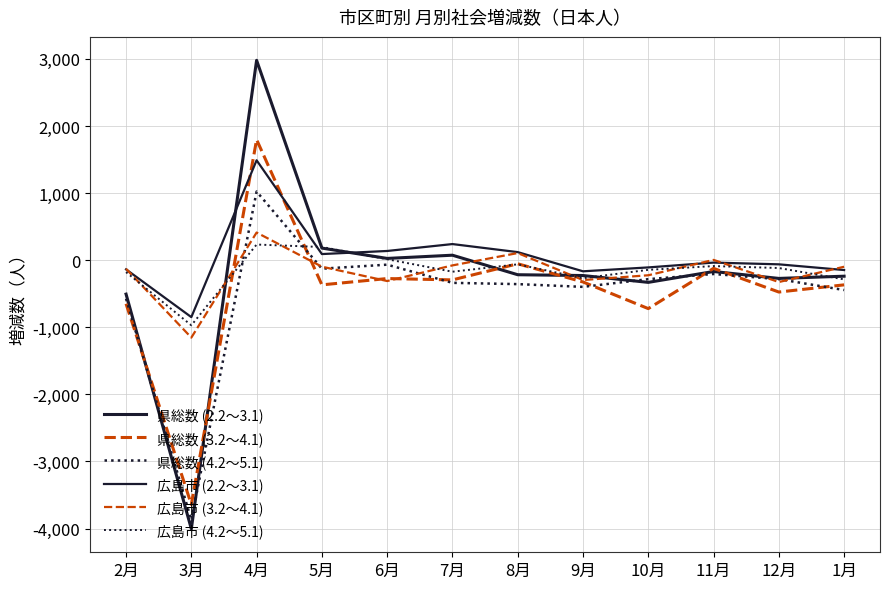

What are all the series names shown in the legend?

県総数 (2.2～3.1), 県総数 (3.2～4.1), 県総数 (4.2～5.1), 広島市 (2.2～3.1), 広島市 (3.2～4.1), 広島市 (4.2～5.1)